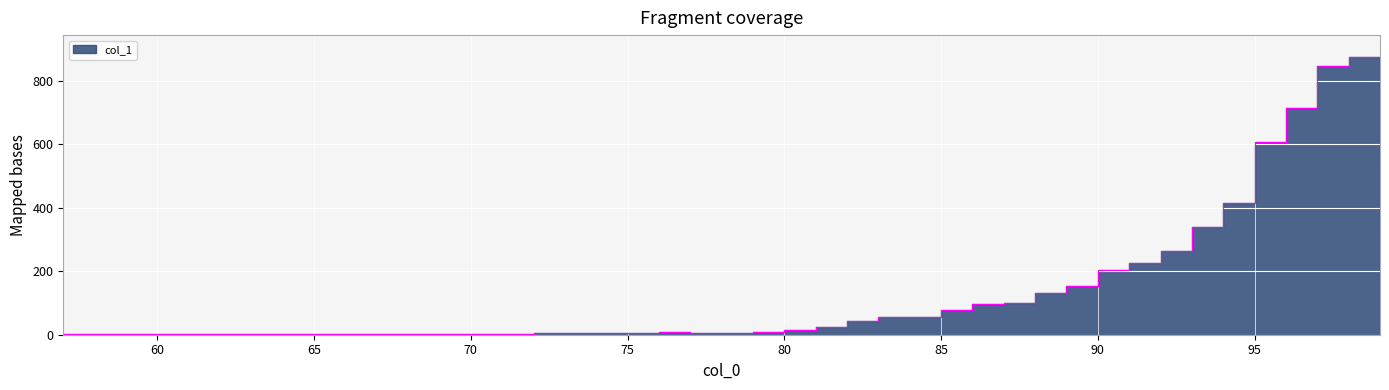

How many data points are above 55?

16